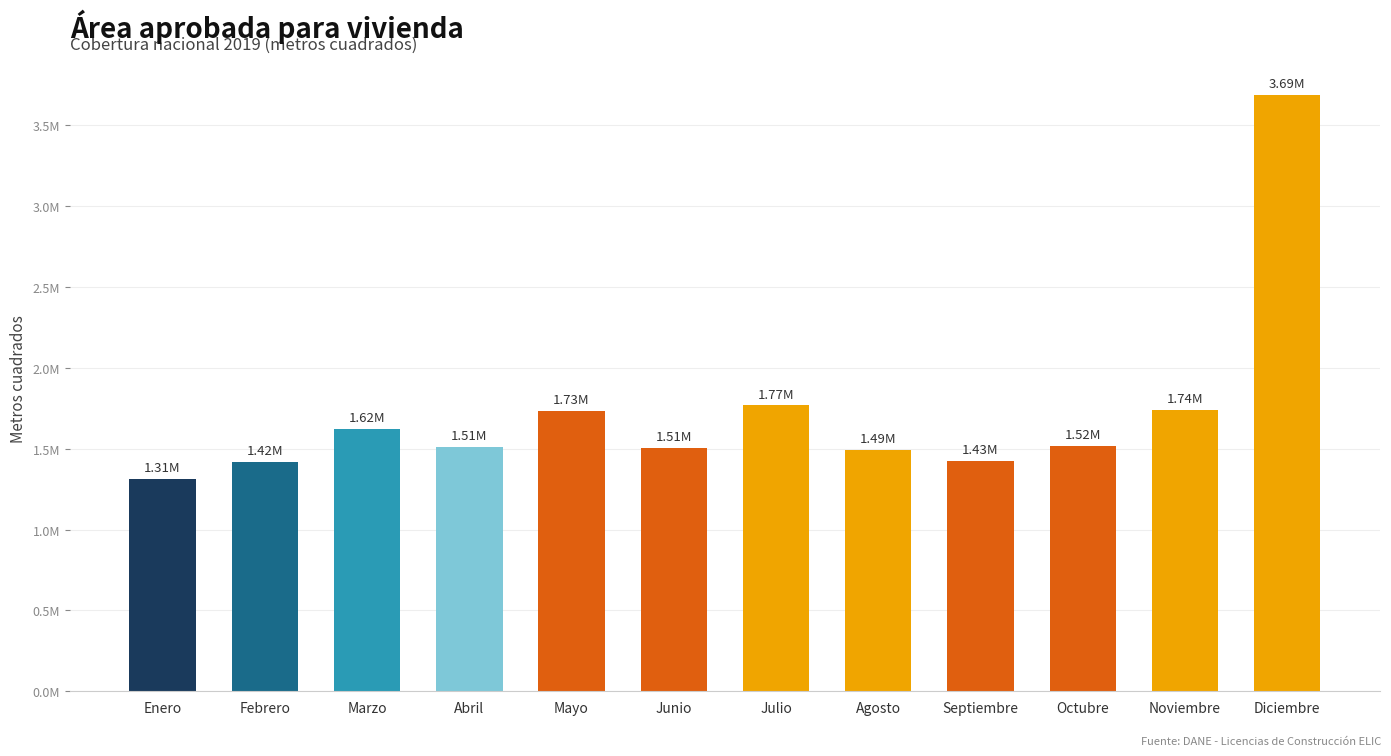

Does the chart contain any negative values?

No